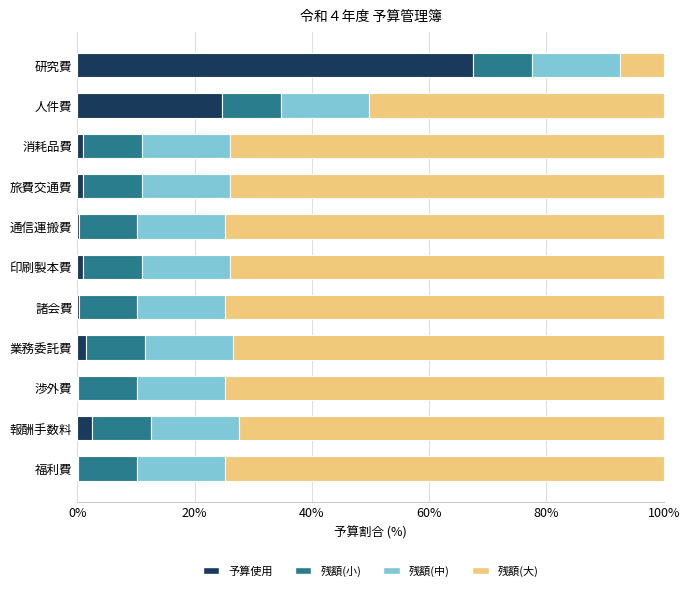

At which label does 予算使用 reach its peak?

研究費